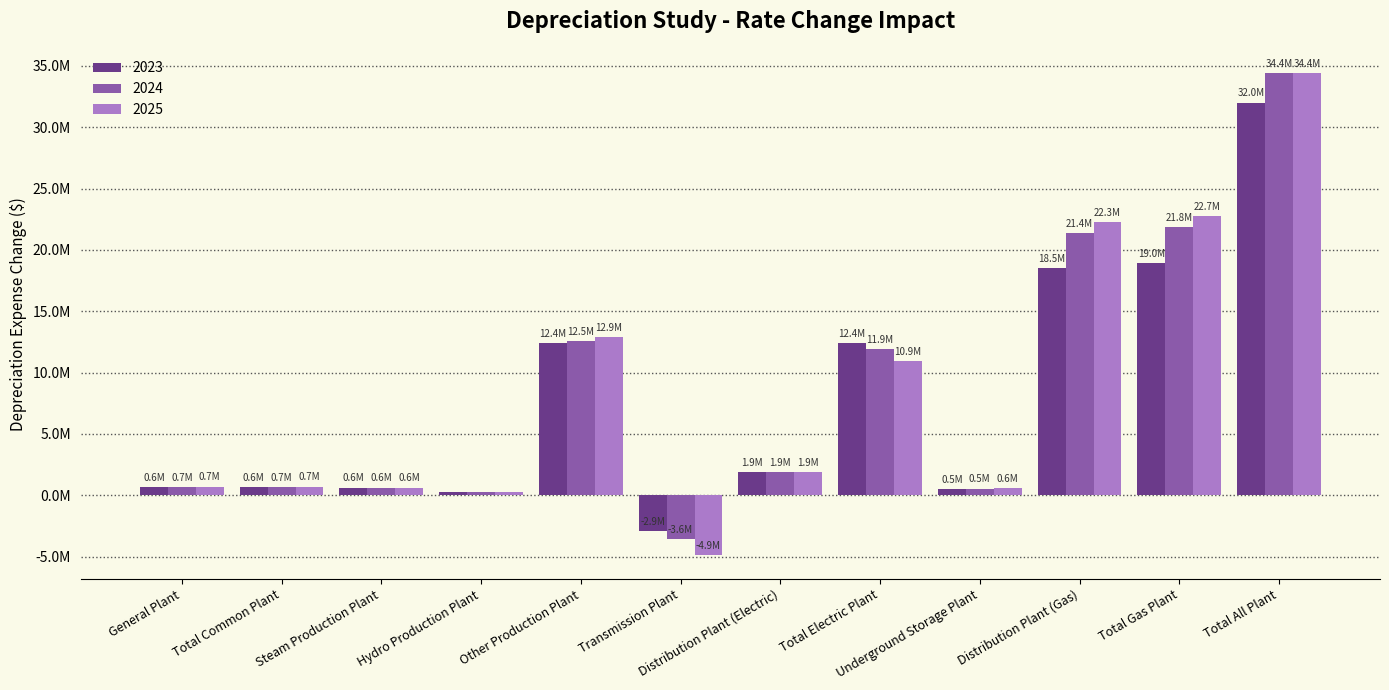

What are all the series names shown in the legend?

2023, 2024, 2025